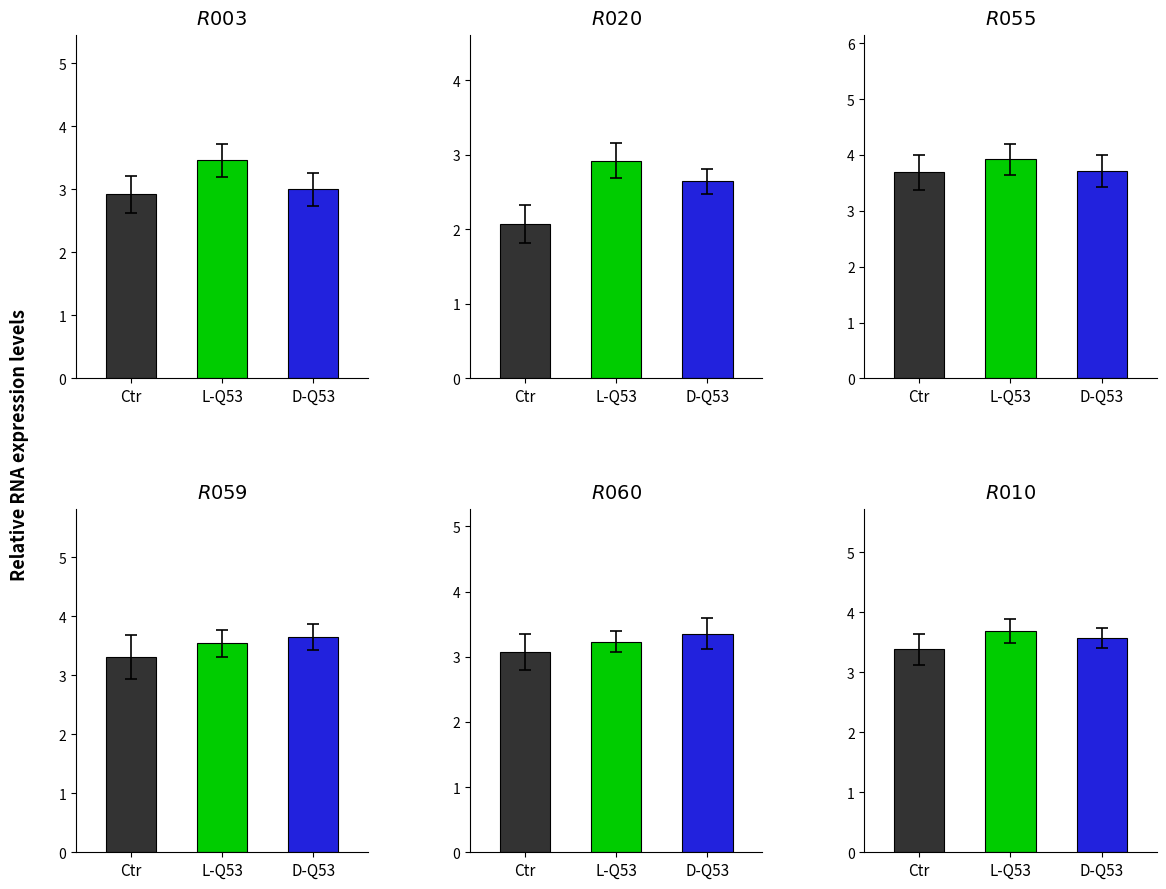

The value of R003 at 1 is 1. True or false?

False